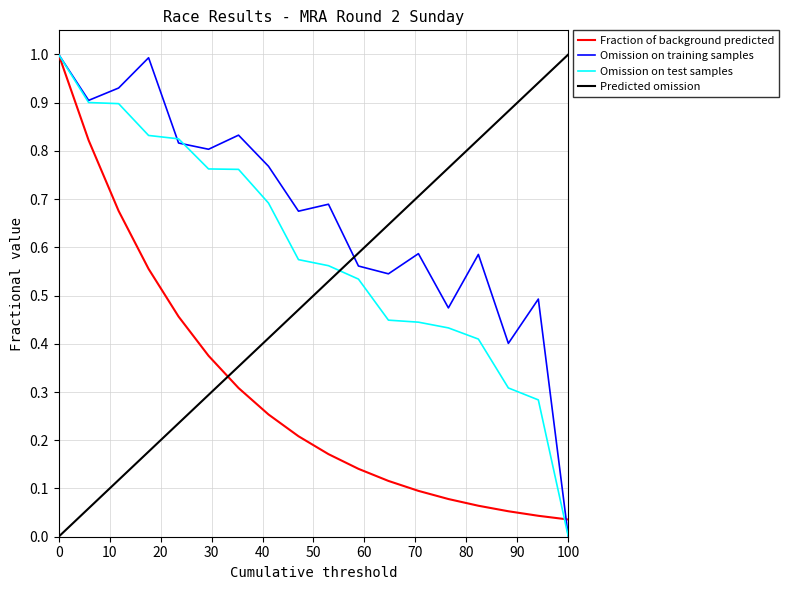

Which series has the largest total across all categories?

Omission on training samples